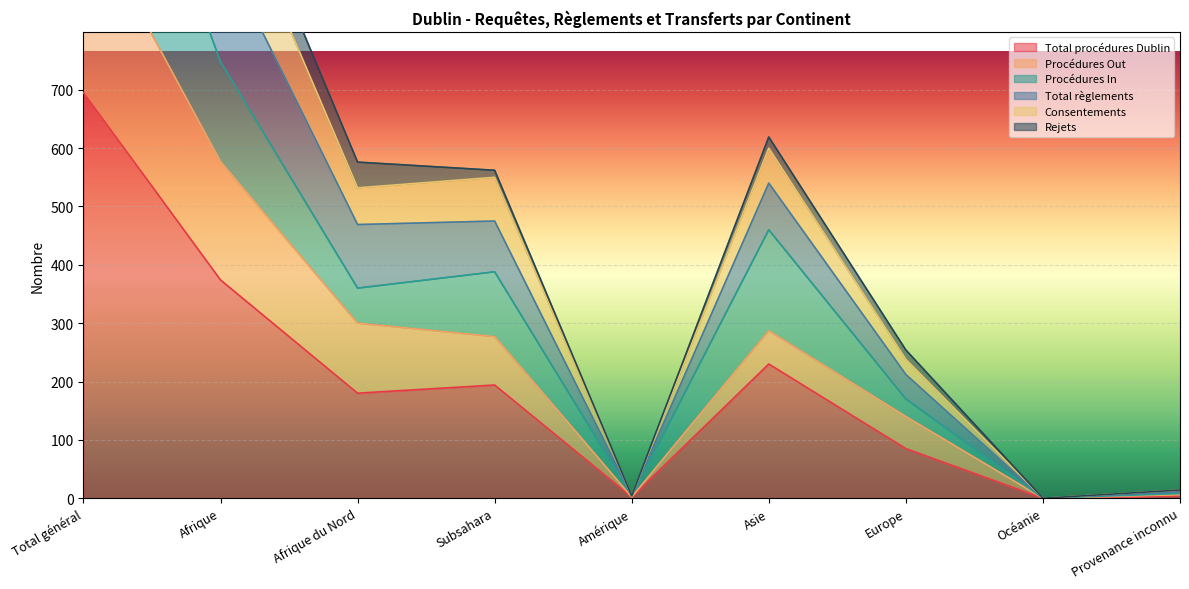

The Total procédures Dublin series shows 1210 at Total général. True or false?

False